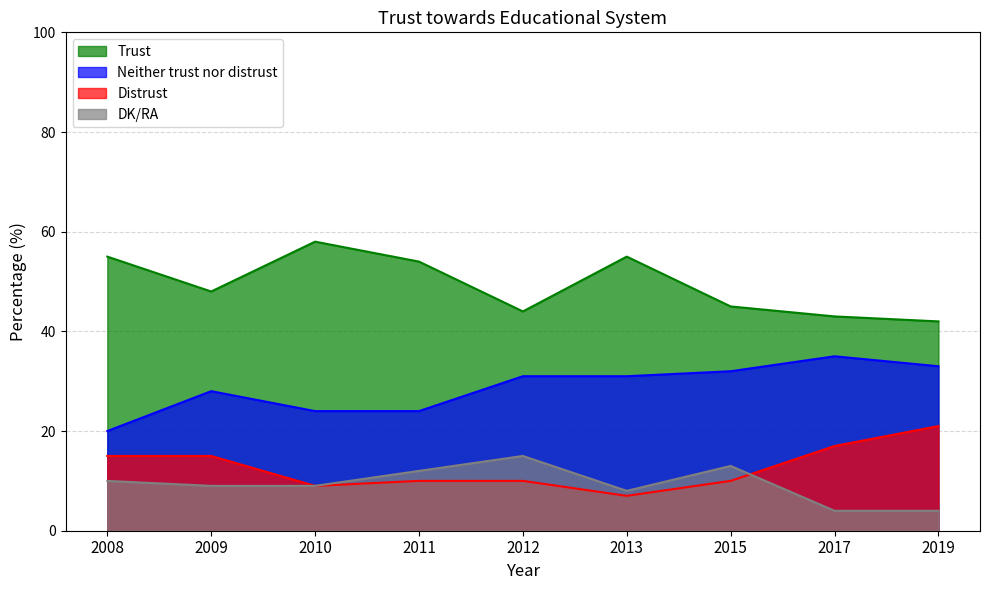

True or false: DK/RA and Neither trust nor distrust intersect in this chart.

False